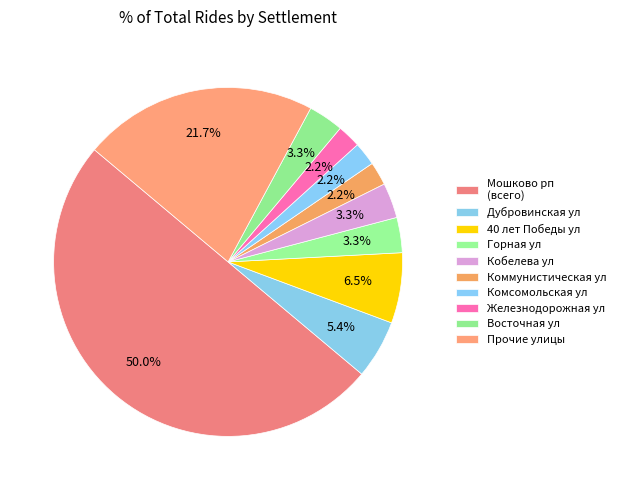

How much of the chart is everything except Железнодорожная ул?

97.8%